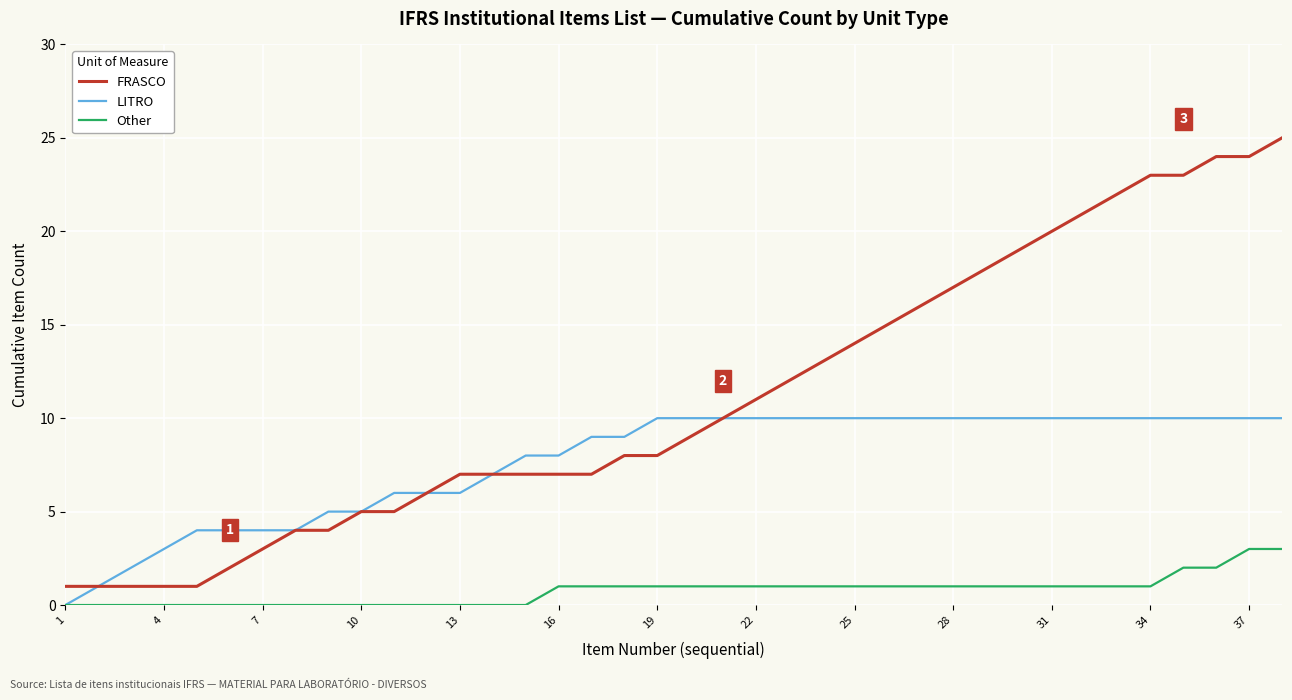

What are all the series names shown in the legend?

FRASCO, LITRO, Other